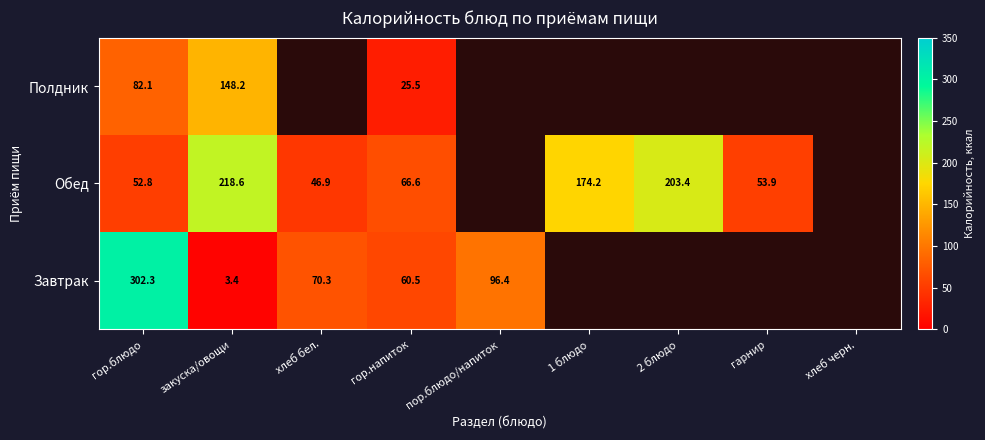

Is the value of Полдник at гор.блюдо greater than the value of Завтрак at закуска/овощи?

Yes